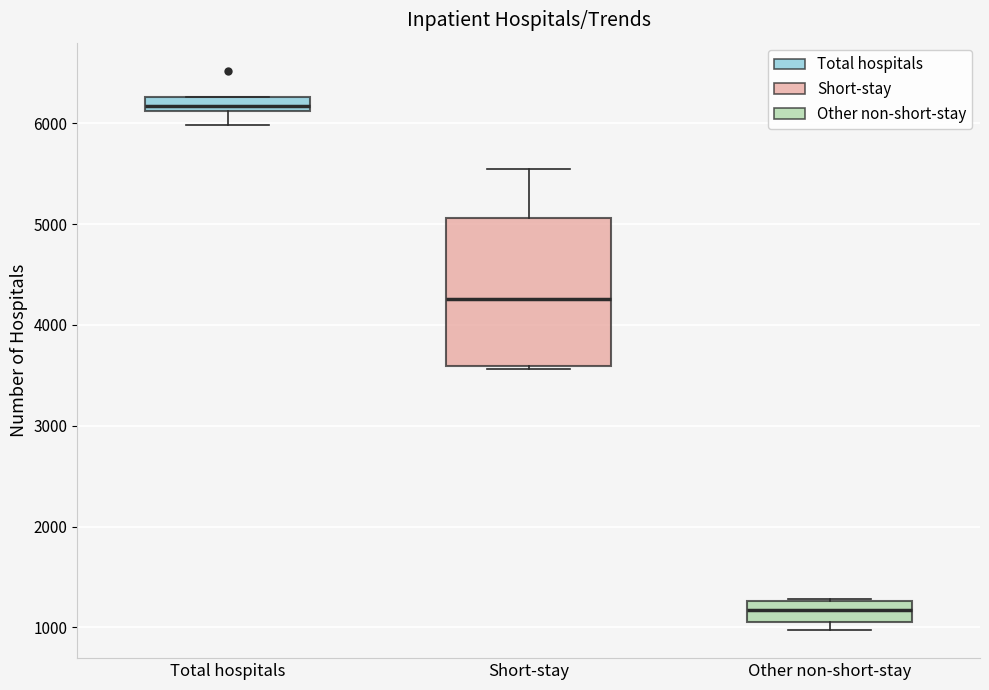

Which box is the tallest, from its lower edge to its upper edge?

Short-stay